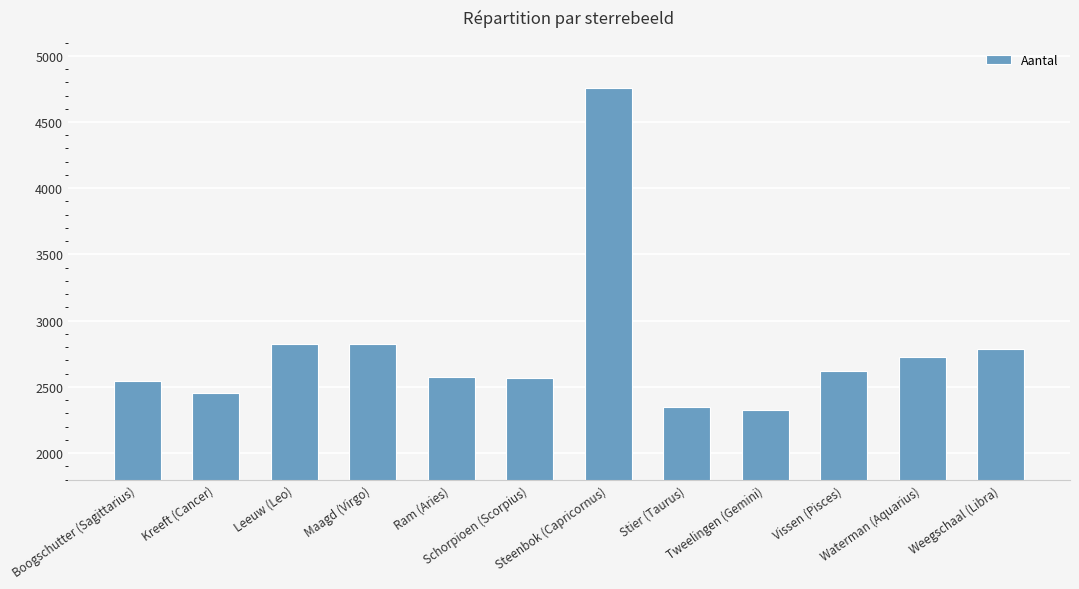

What is the value of the 6th bar from the left?

2565